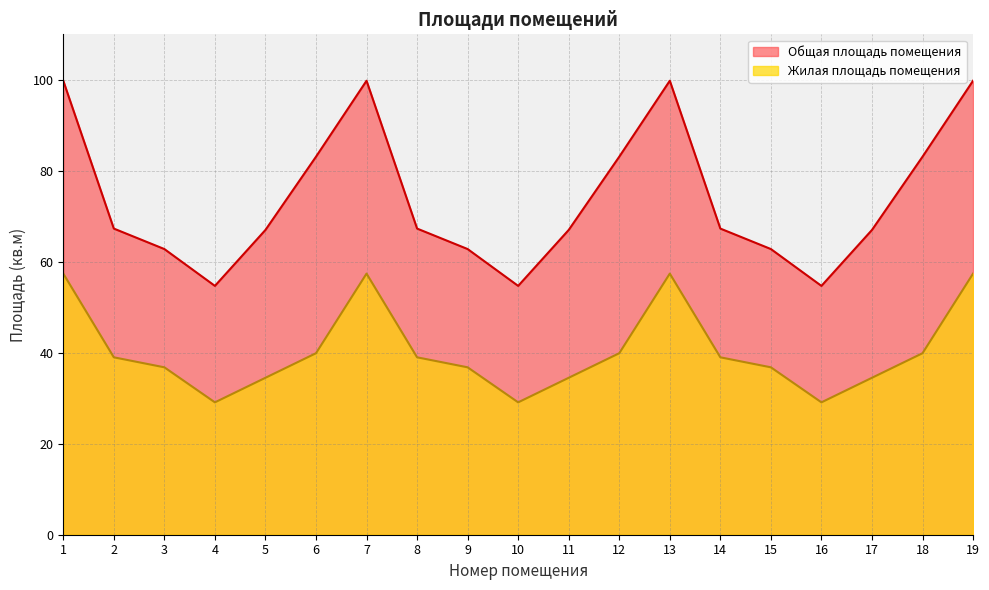

Rank the series at 3 from highest to lowest value.

Общая площадь помещения, Жилая площадь помещения